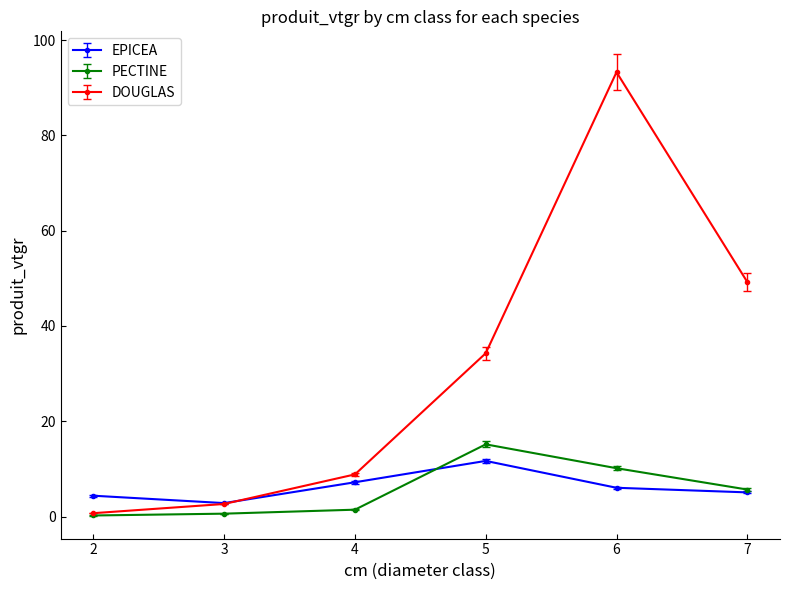

What is the difference between the second highest and minimum values in the PECTINE series?

9.9